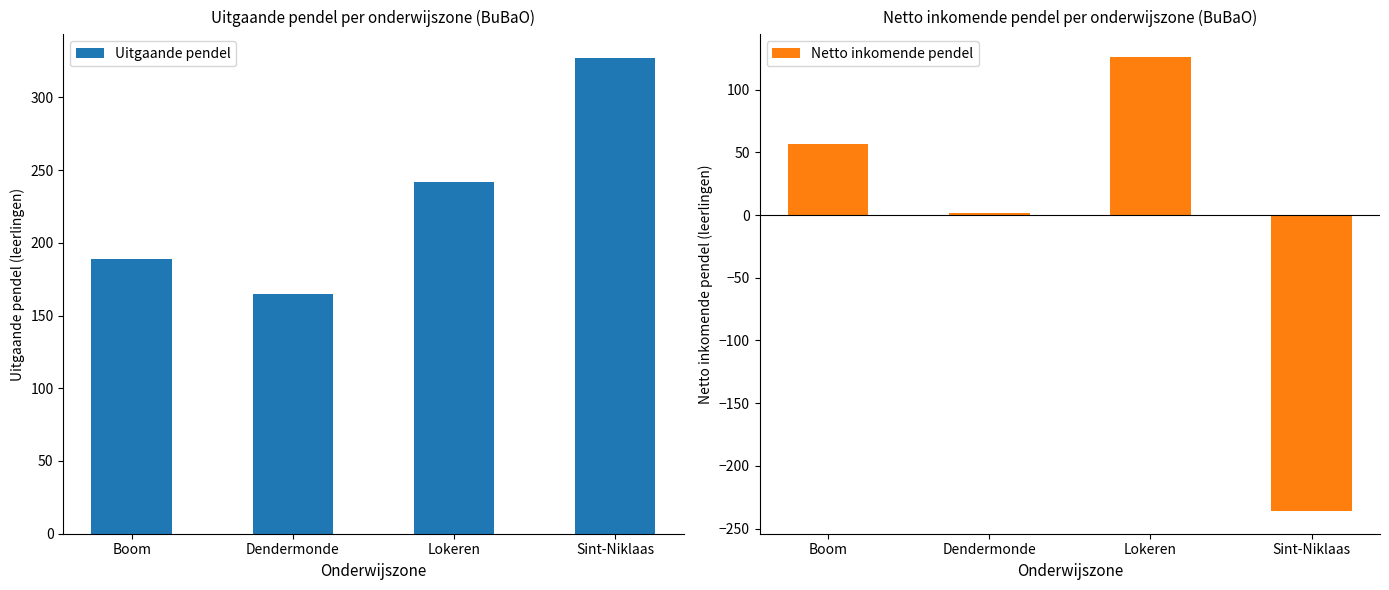

What is the greatest value displayed?

327